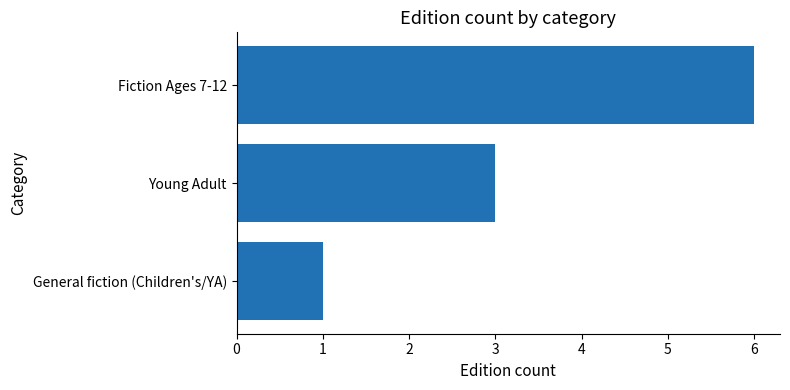

Reading top to bottom, extract all data points from this chart.

Fiction Ages 7-12=6	Young Adult=3	General fiction (Children's/YA)=1